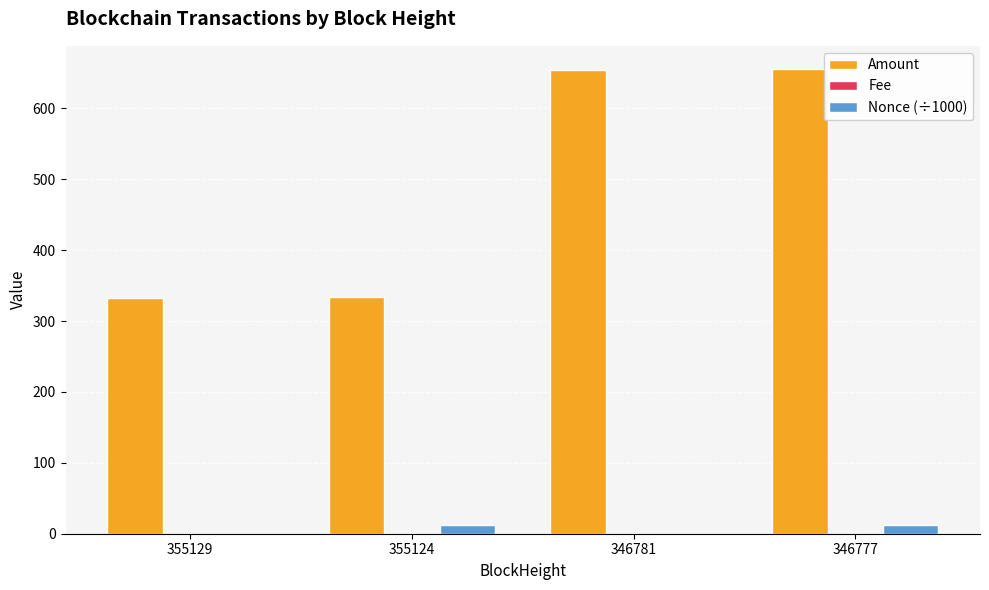

Where does the Amount series first go above 654?

346781